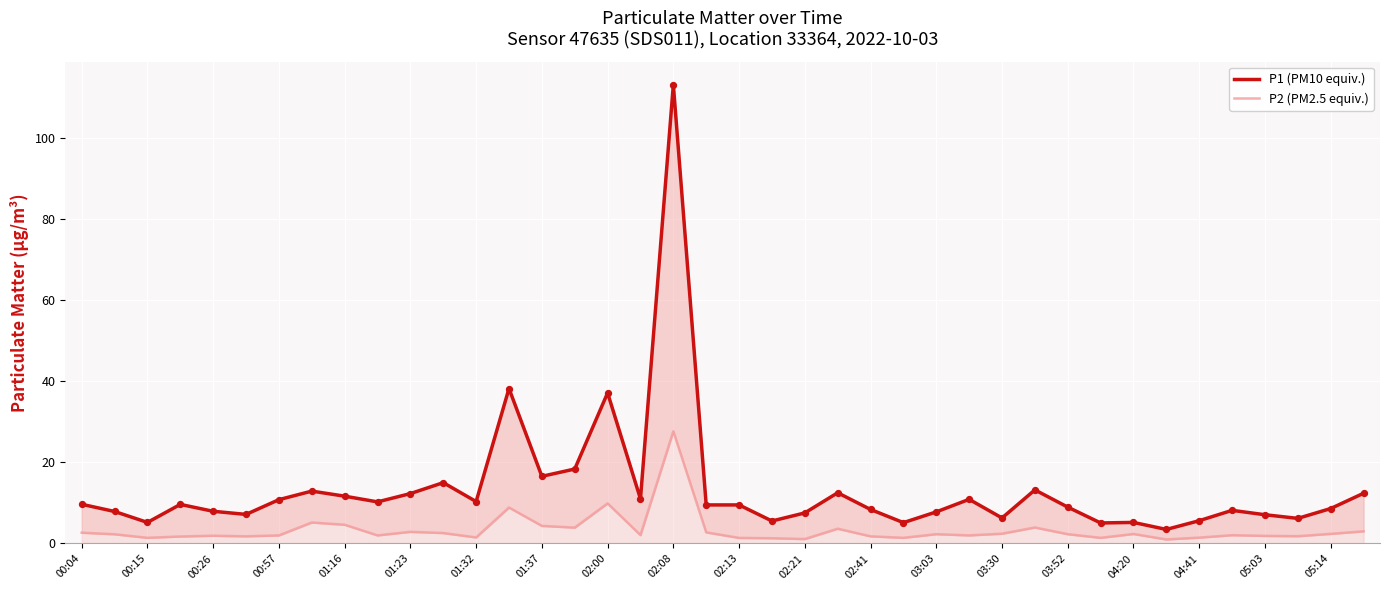

What are all the series names shown in the legend?

P1 (PM10 equiv.), P2 (PM2.5 equiv.)